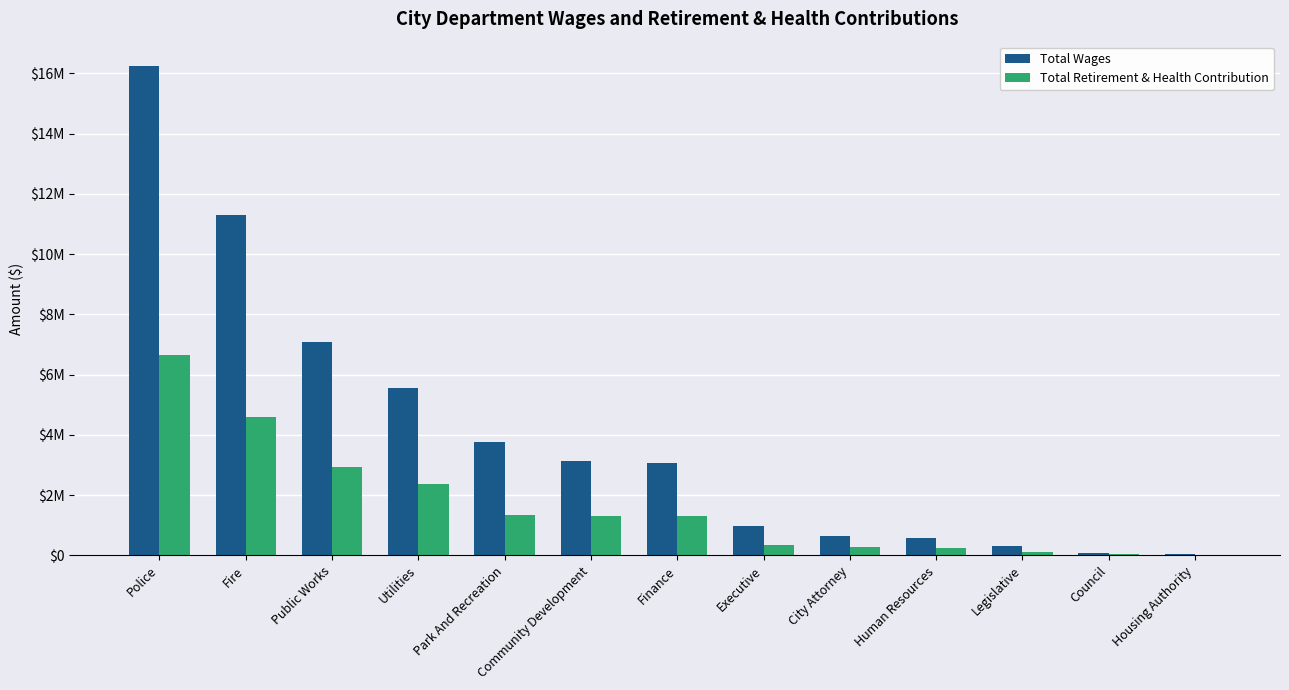

The Total Wages series shows 17910344 at Fire. True or false?

False